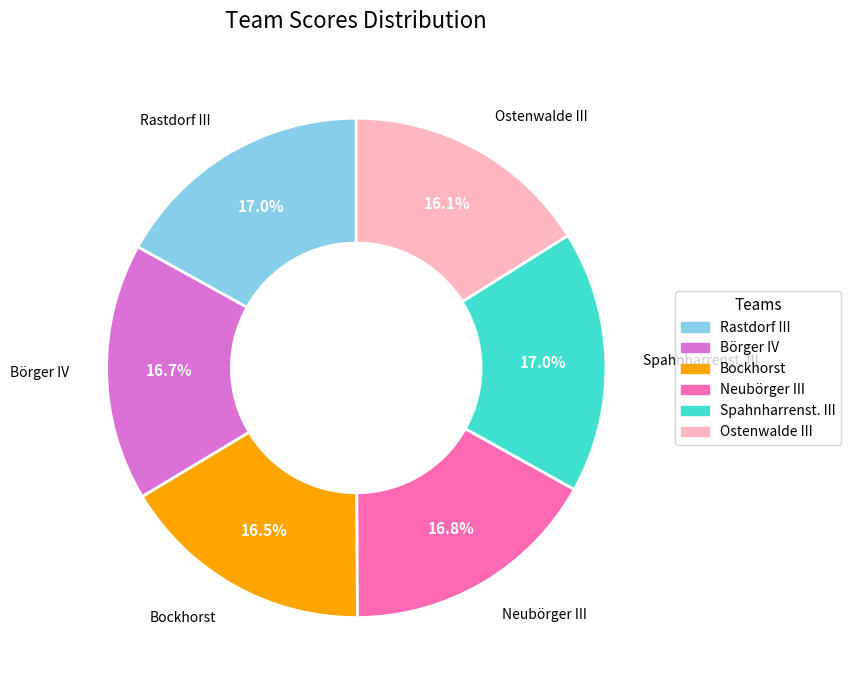

Does any single category account for the majority?

No